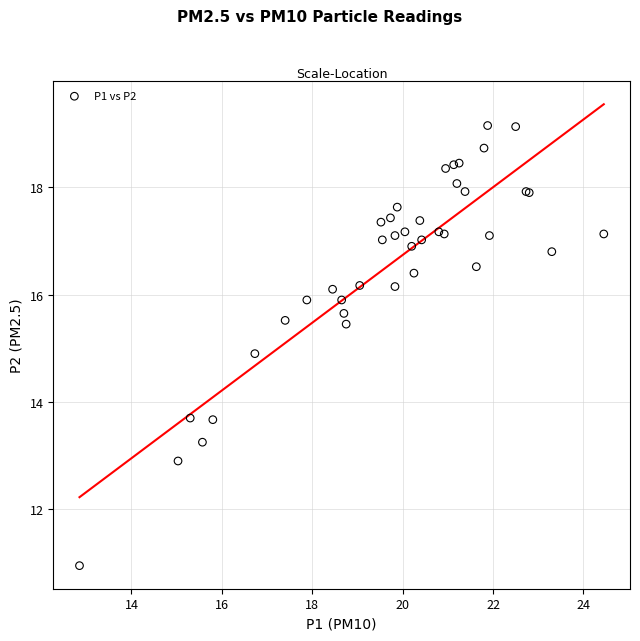

What Y value in the scatter plot is closest to 15?

14.9